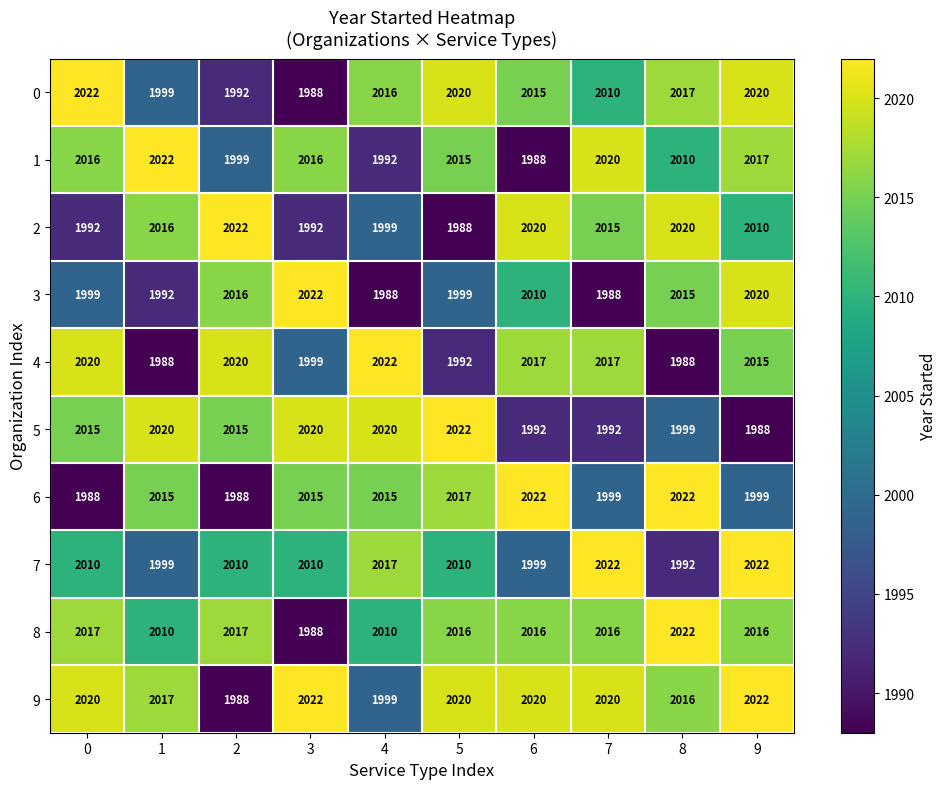

What is the difference between the second highest and minimum values in the 3 series?

32